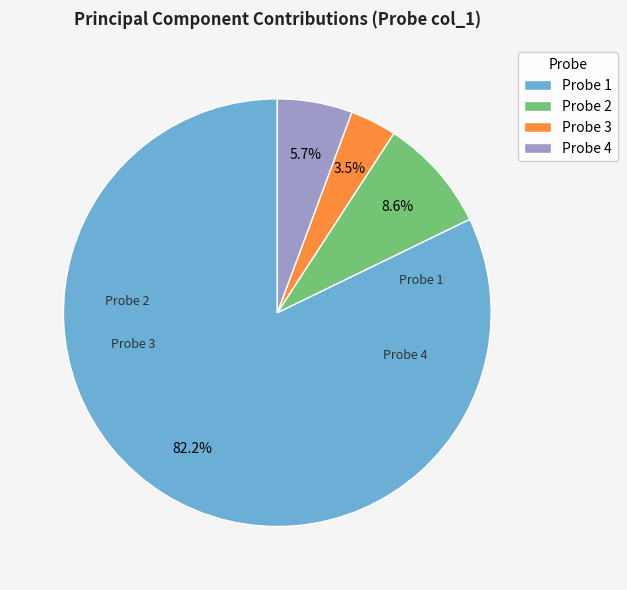

Which slice represents more than half of the pie?

Probe 1